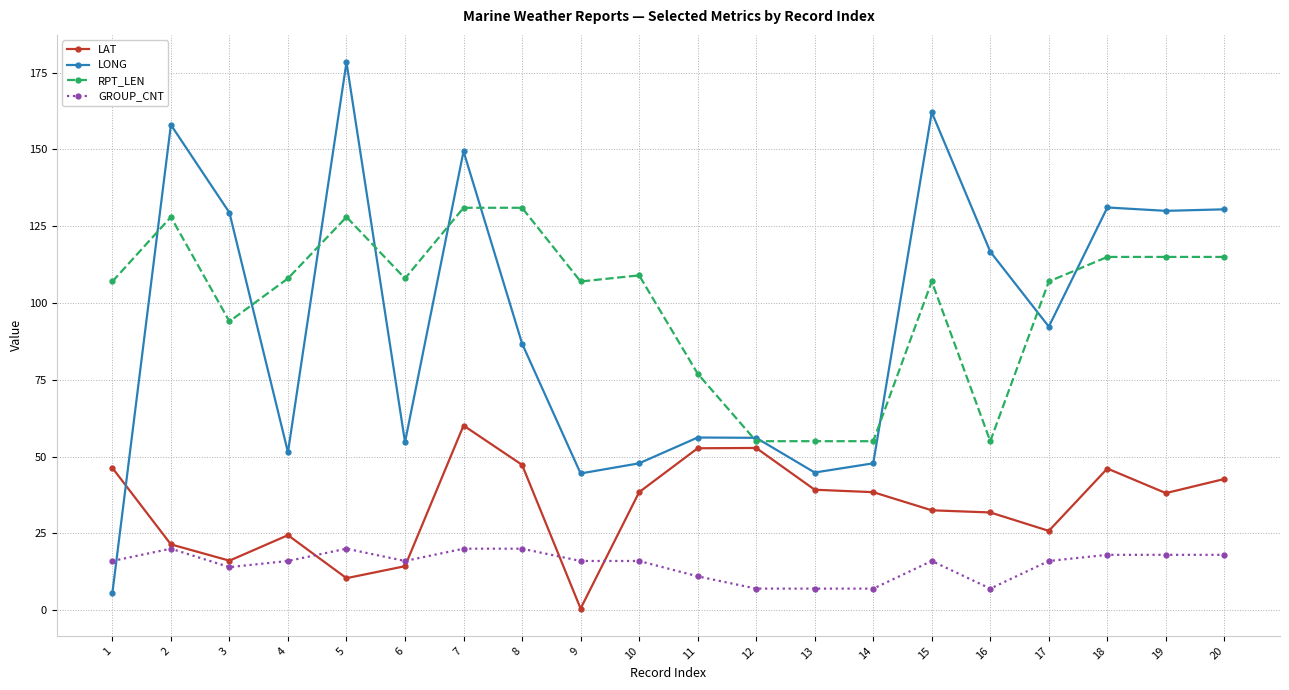

What are all the series names shown in the legend?

LAT, LONG, RPT_LEN, GROUP_CNT